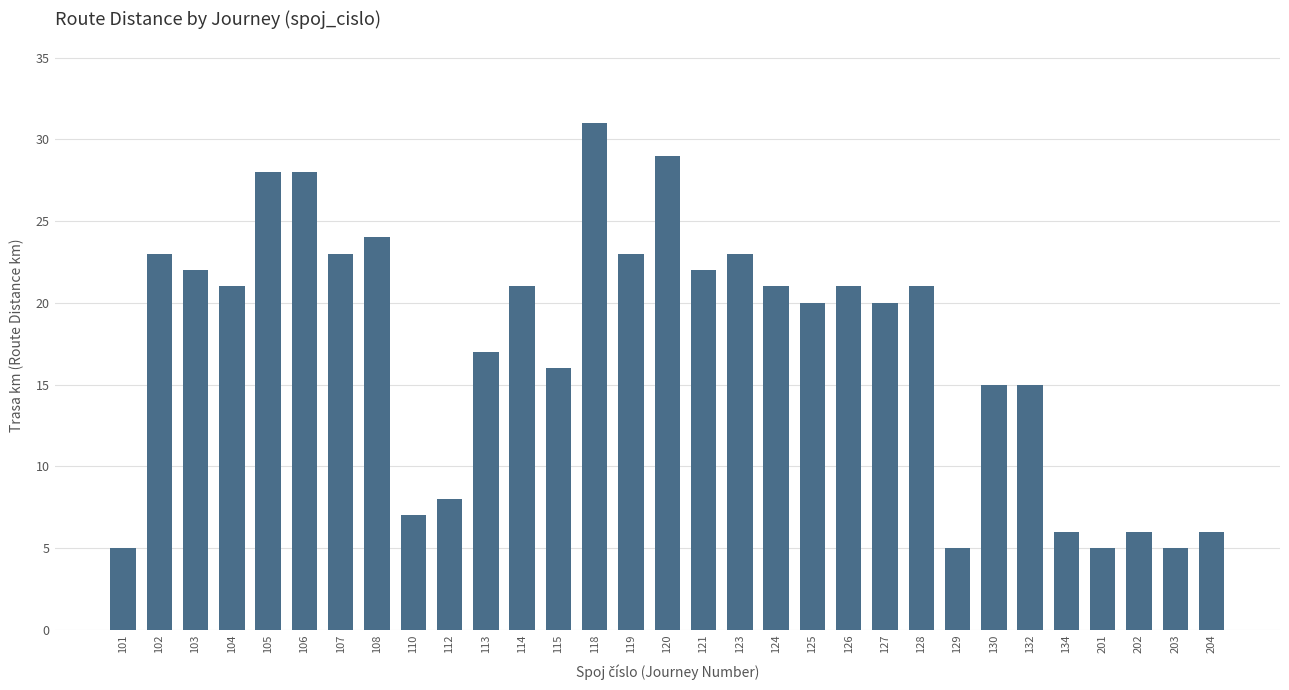

Read the value at 118, to the nearest 10.

30